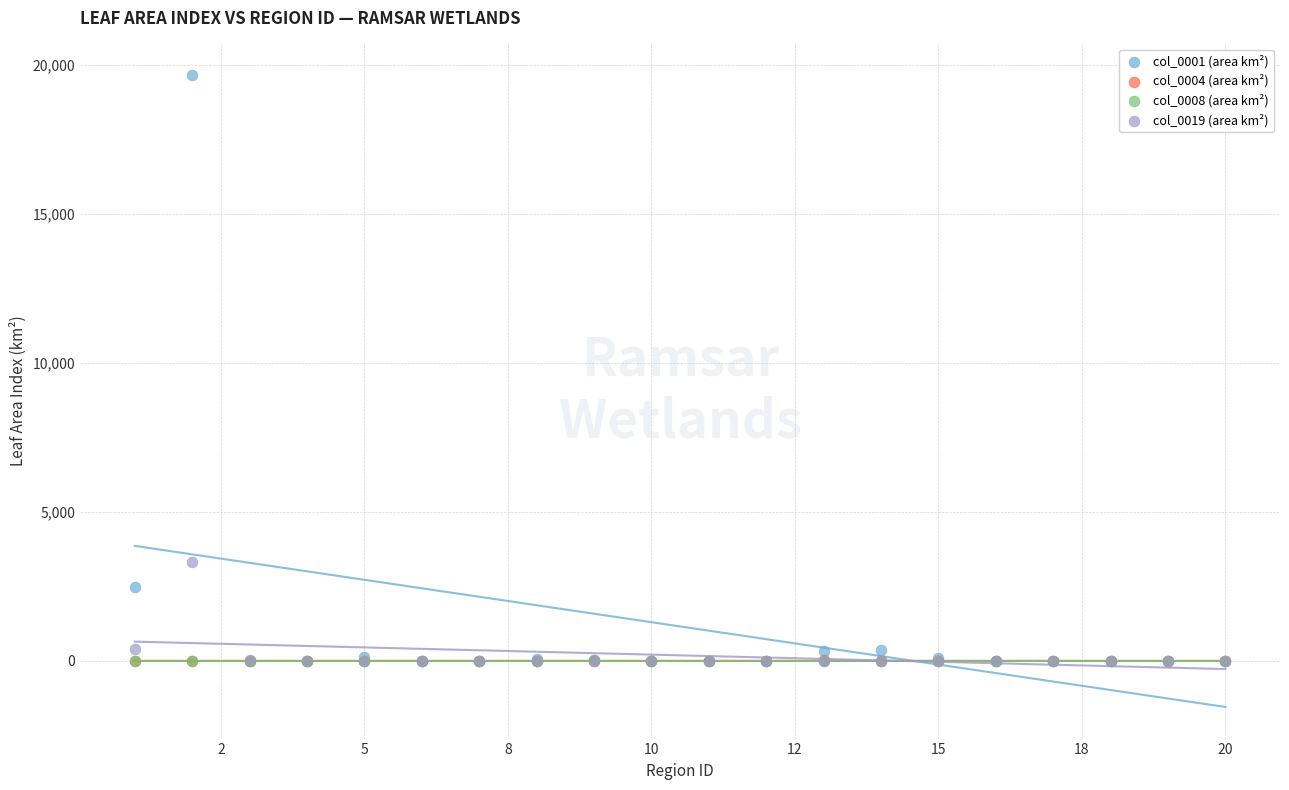

Which series reaches the maximum Y coordinate?

col_0001 (area km²)